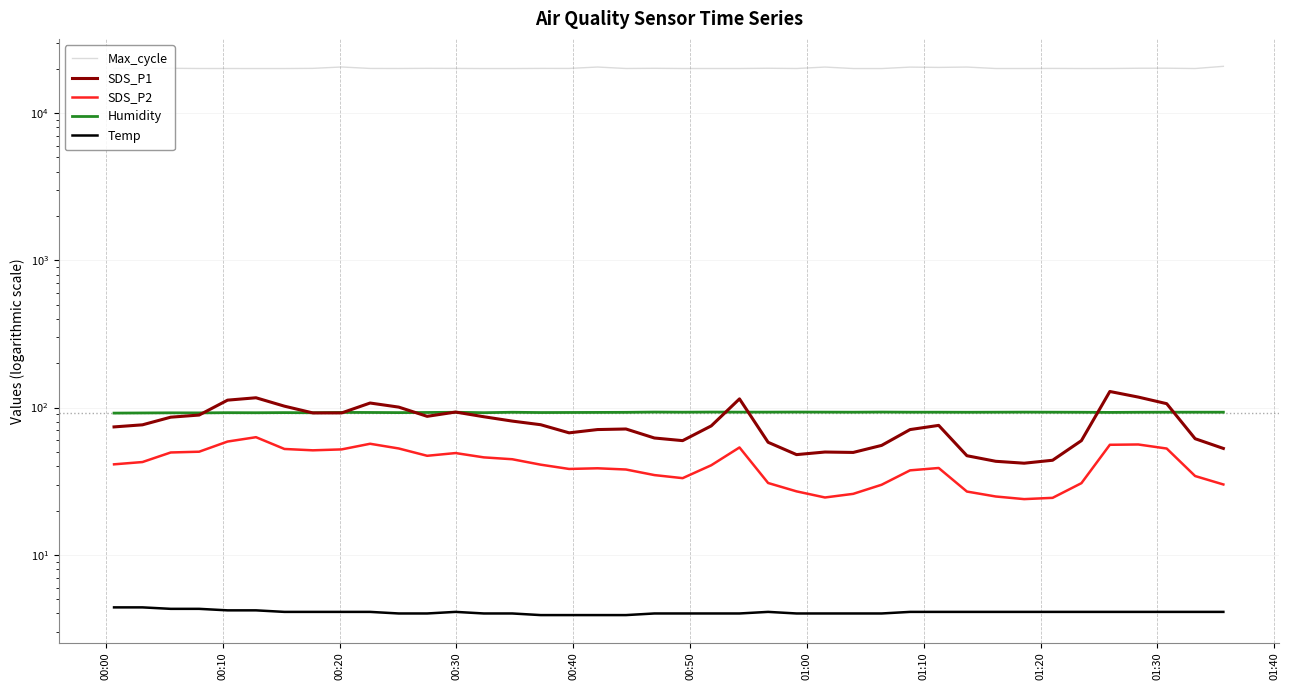

What are all the series names shown in the legend?

Max_cycle, SDS_P1, SDS_P2, Humidity, Temp